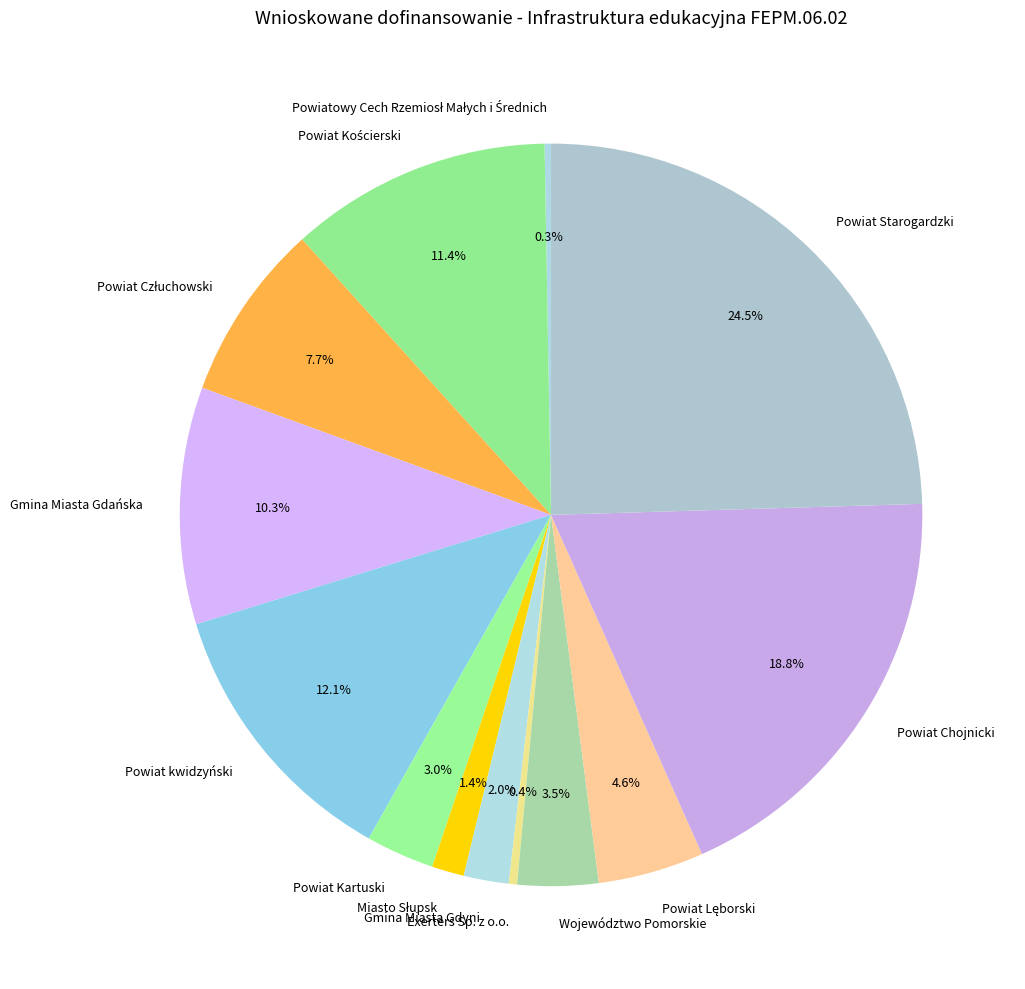

Count the number of slices in the pie.

13